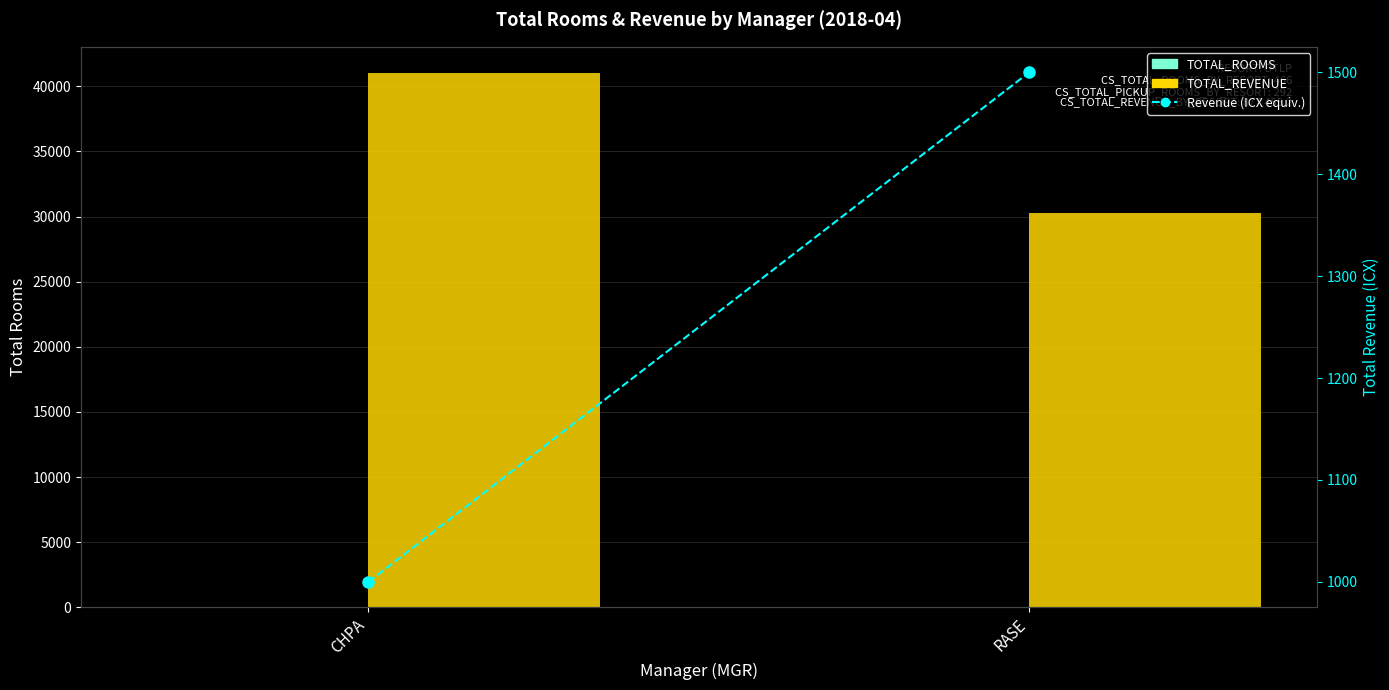

List the series in order of their peak value, lowest first.

TOTAL_ROOMS, Revenue (ICX equiv.), TOTAL_REVENUE